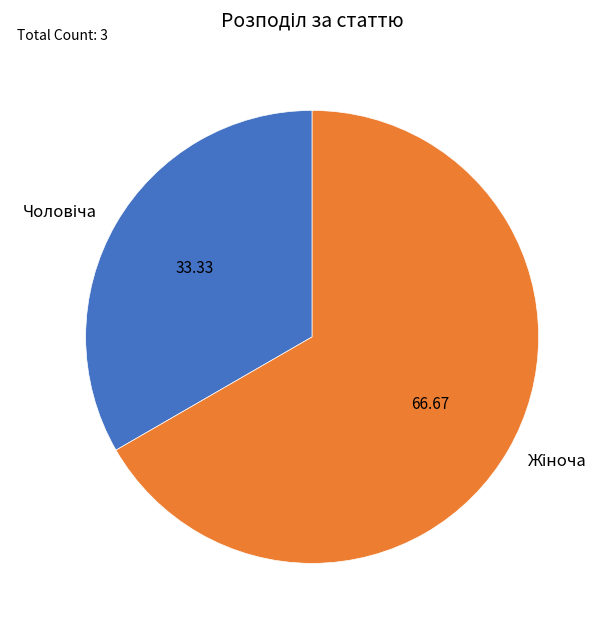

Is there any slice that represents more than half of the pie?

Yes